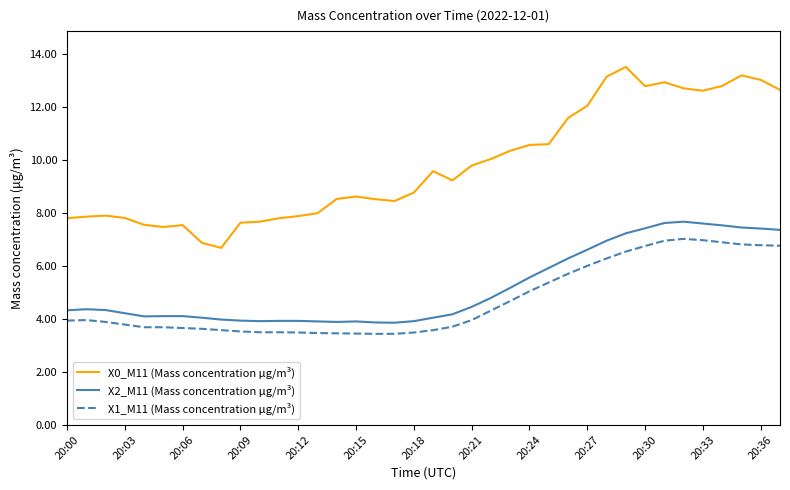

True or false: X1_M11 (Mass concentration μg/m³) has more than 0 points higher than both neighbors.

True